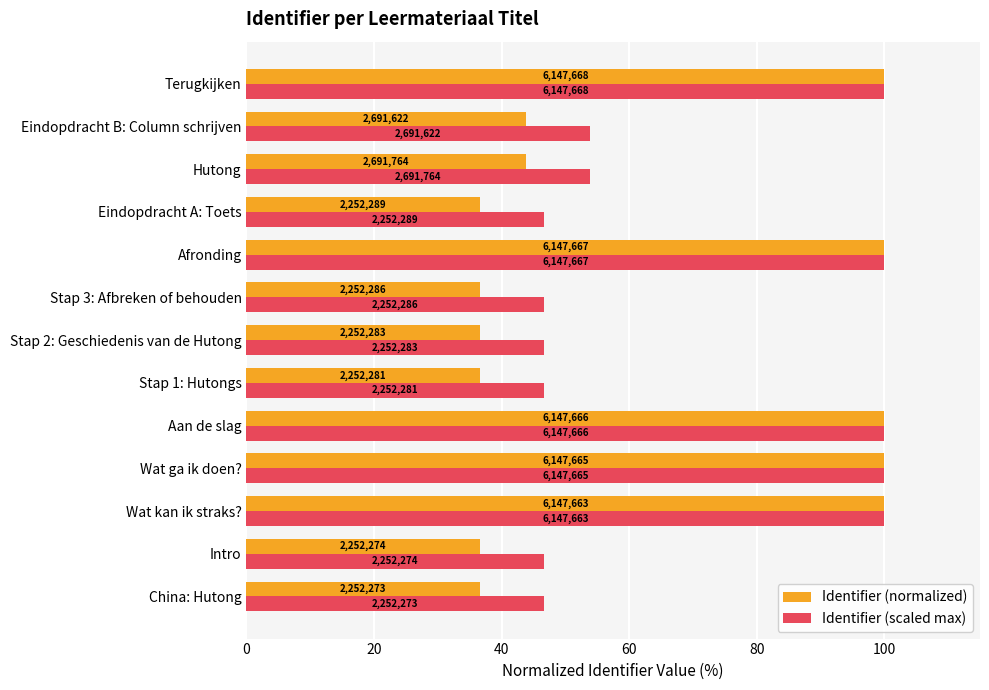

What are all the series names shown in the legend?

Identifier (normalized), Identifier (scaled max)